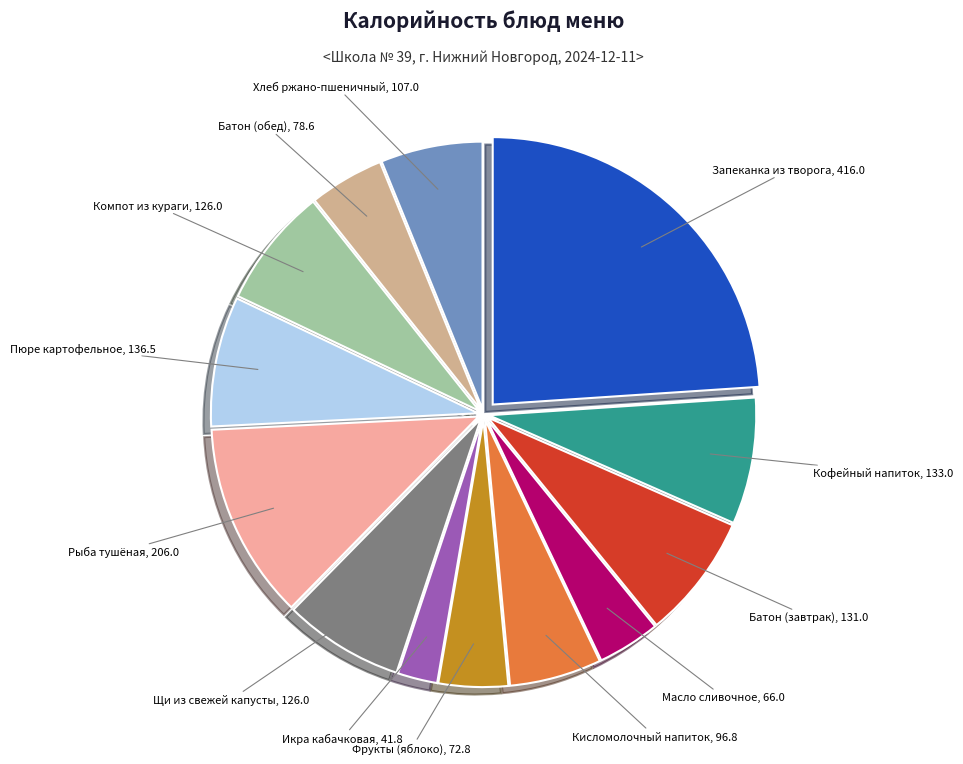

Is there any slice that represents more than half of the pie?

No